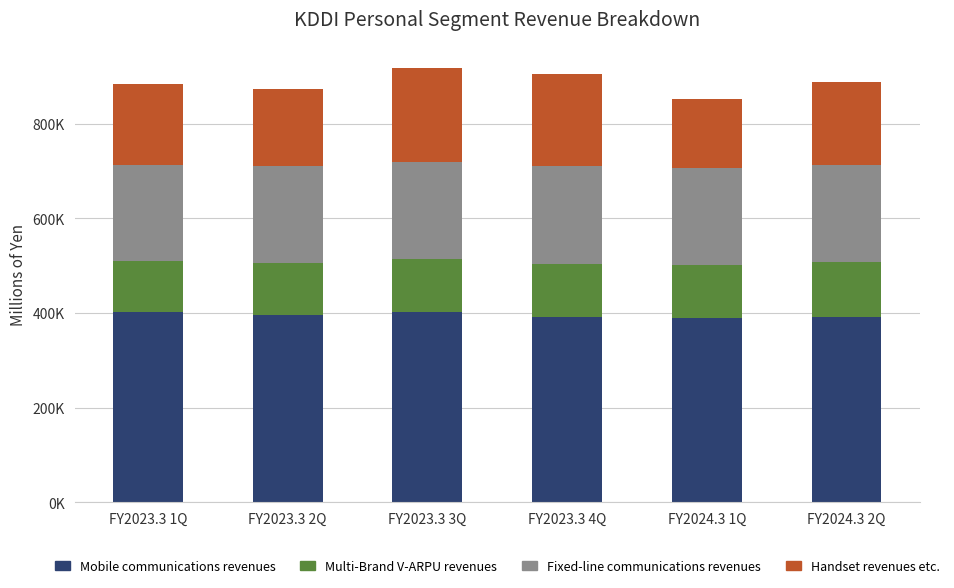

Are the bars horizontal?

No